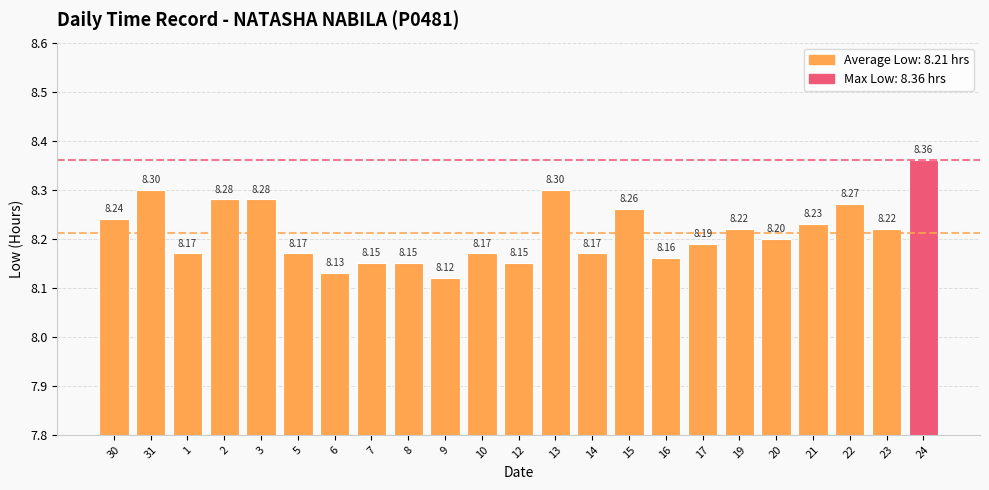

Are the bars grouped side by side (vs. stacked)?

No